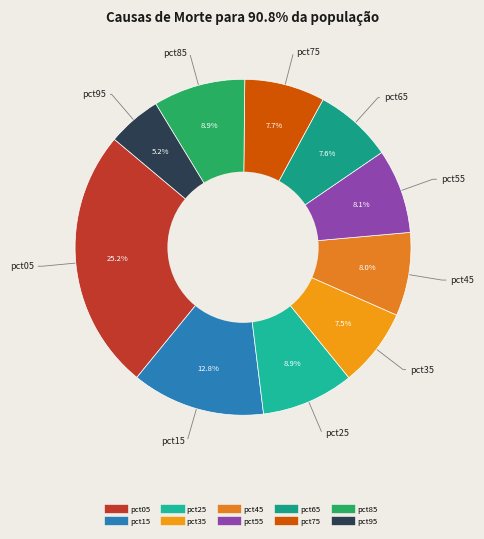

Does pct75 account for over 50% of the chart?

No